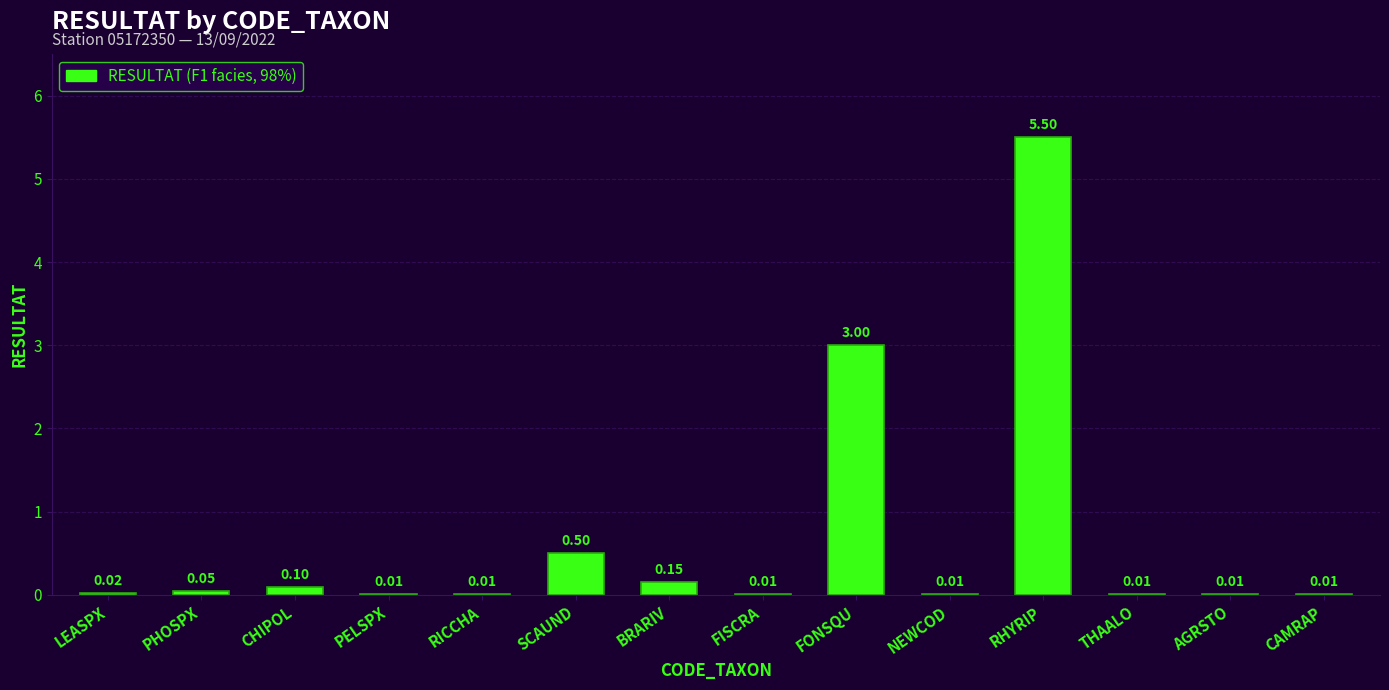

Where is the data nearest to the value 2?

FONSQU